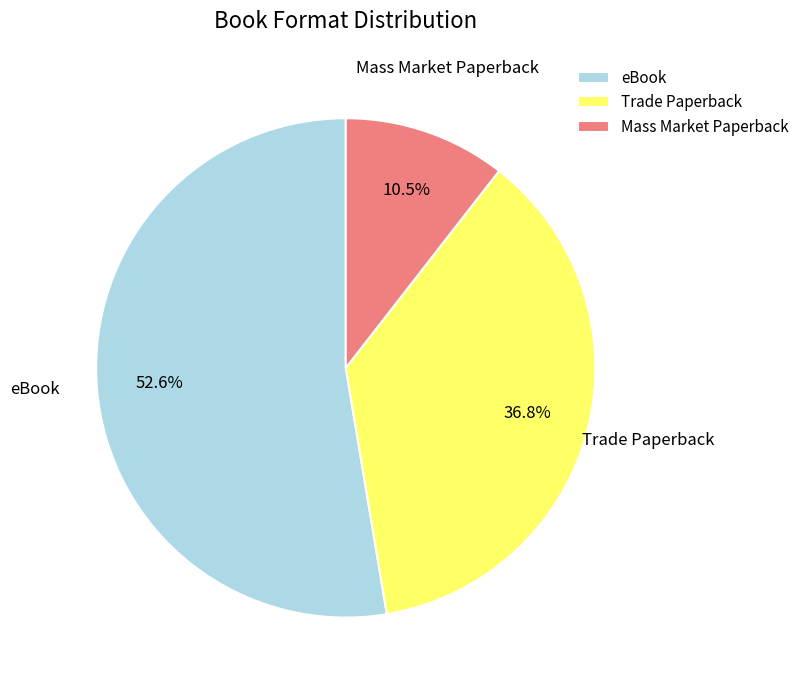

Is the sum of eBook and Trade Paperback greater than half?

Yes